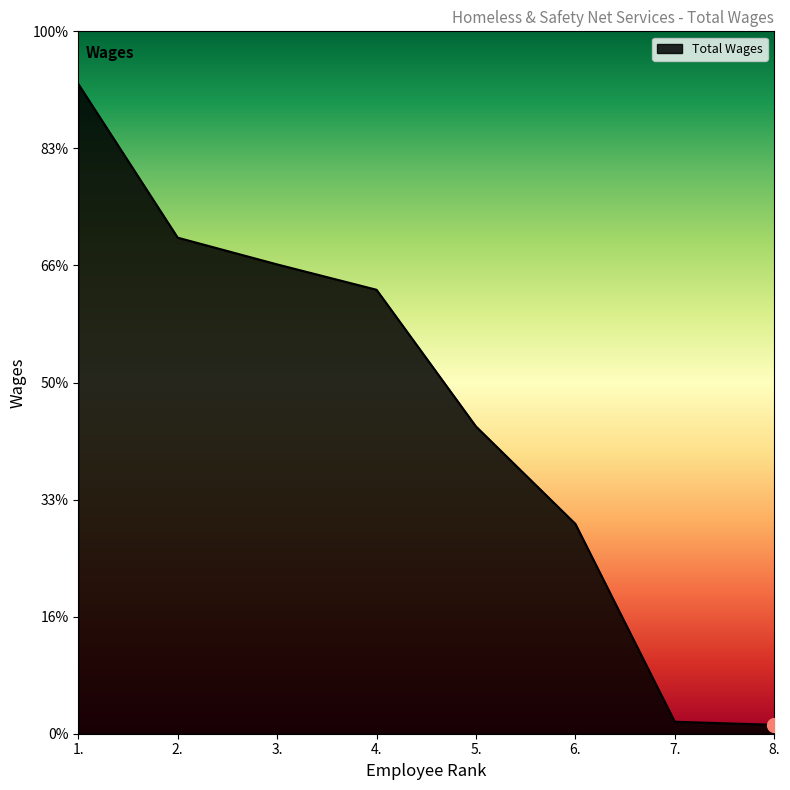

True or false: the data has more than 0 interior local peaks.

False